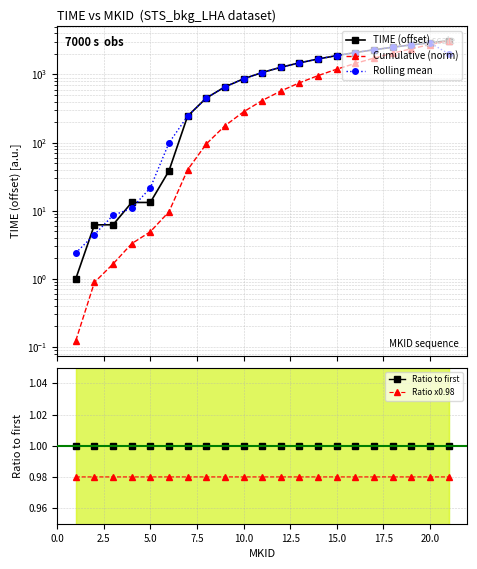

True or false: Ratio x0.98 and Ratio to first intersect in this chart.

False